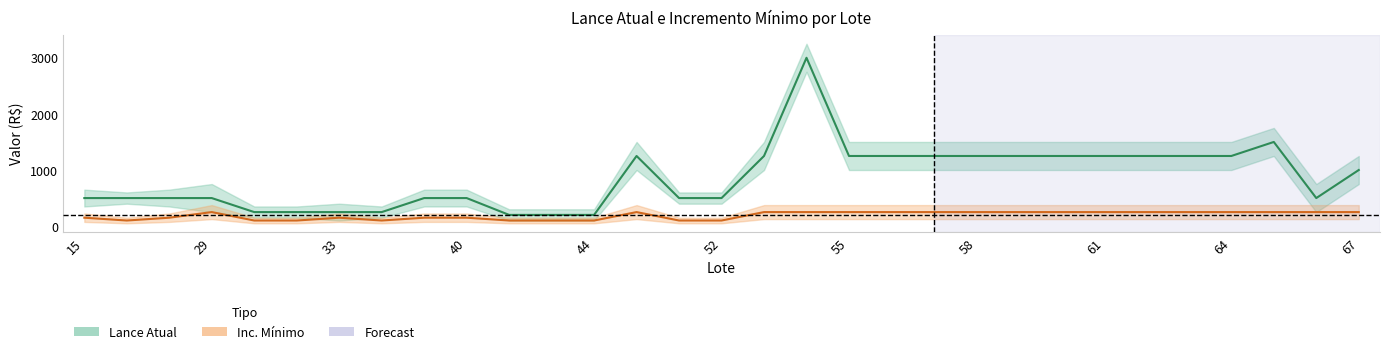

At which label does inc_minimo reach its peak?

29